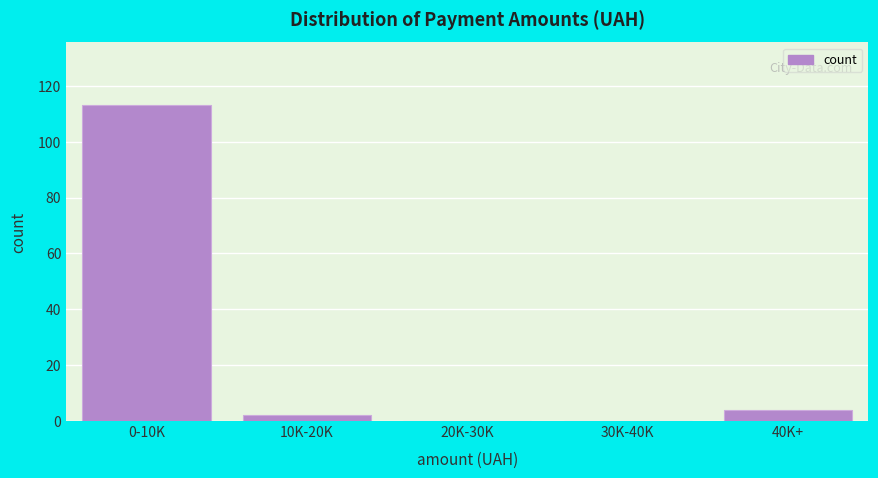

The value at 40K+ is 4. True or false?

True